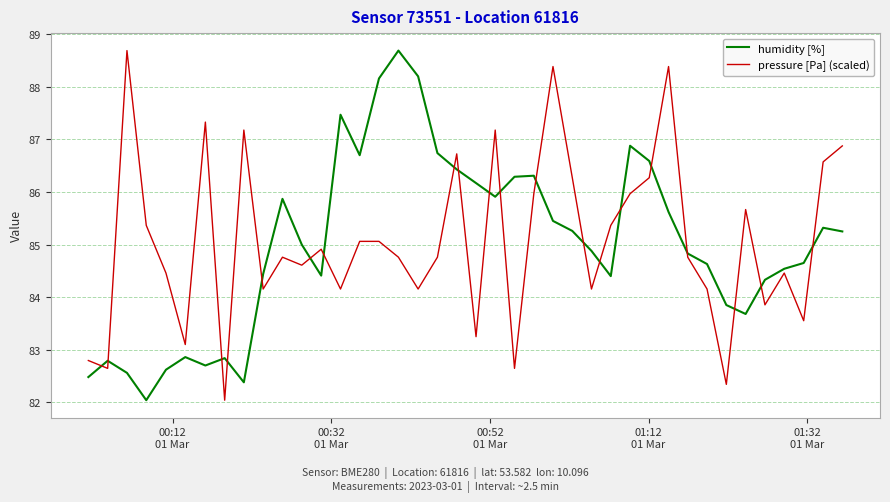

What is the difference between the second highest and second lowest values in the pressure [Pa] (scaled) series?

6.0